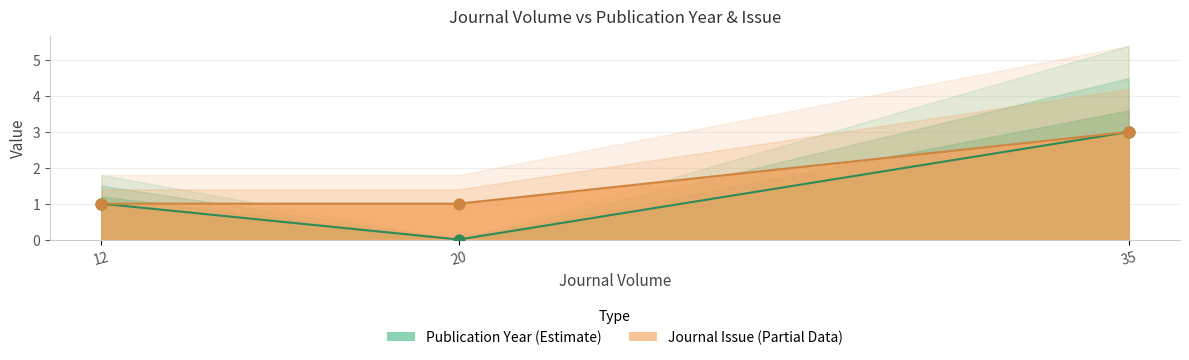

Approximately how many times larger is the value at 20 compared to 35?

0.3